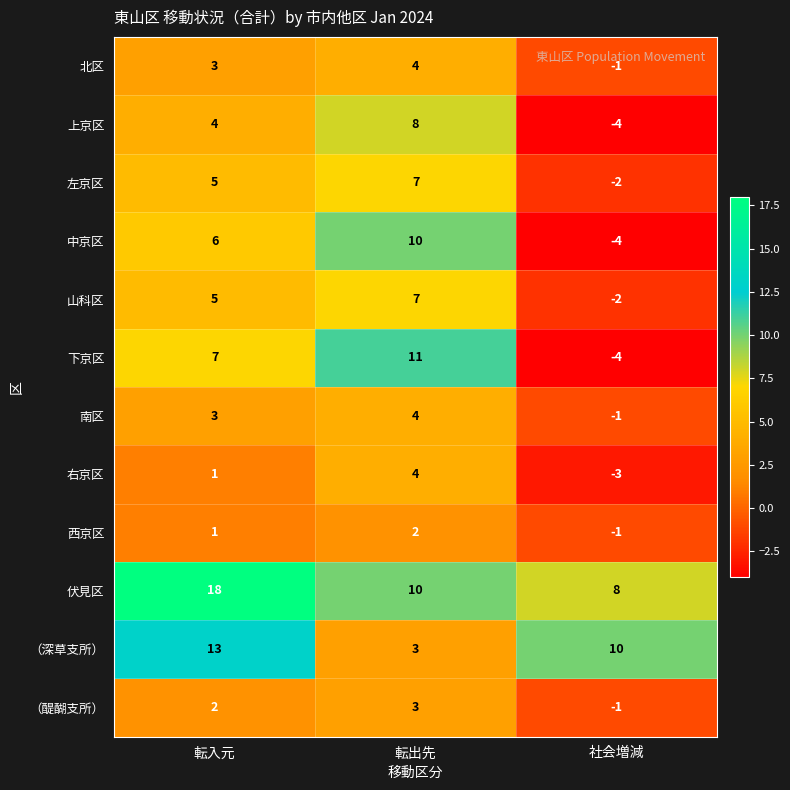

The value of 西京区 at 社会増減 is -1. True or false?

True